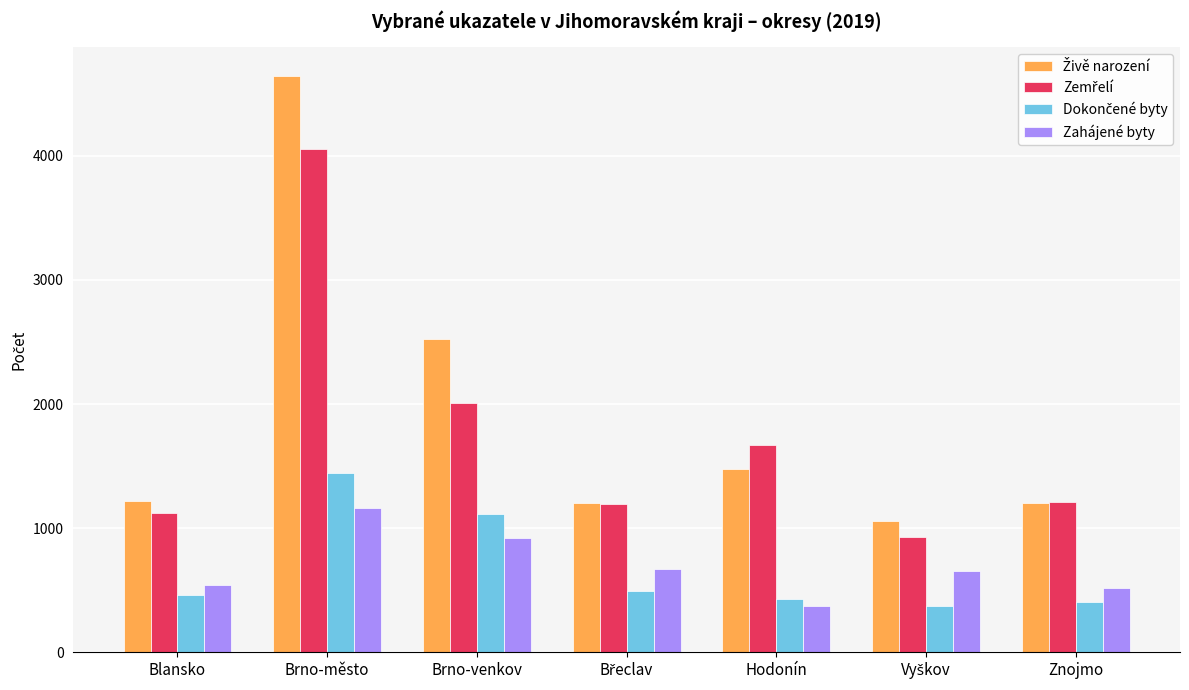

What is the difference between the maximum and second lowest values in the Zahájené byty series?

643